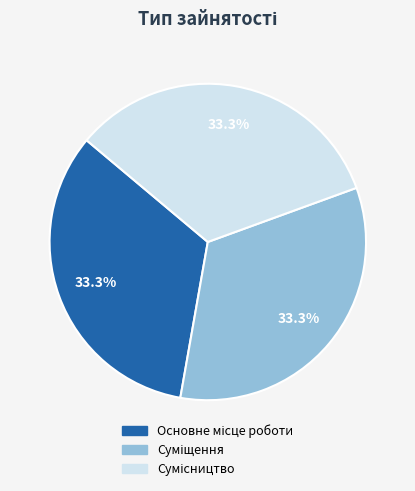

Is there any slice that represents more than half of the pie?

No